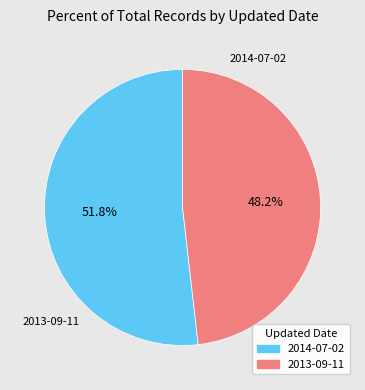

Which category has the smallest portion of the pie?

2013-09-11